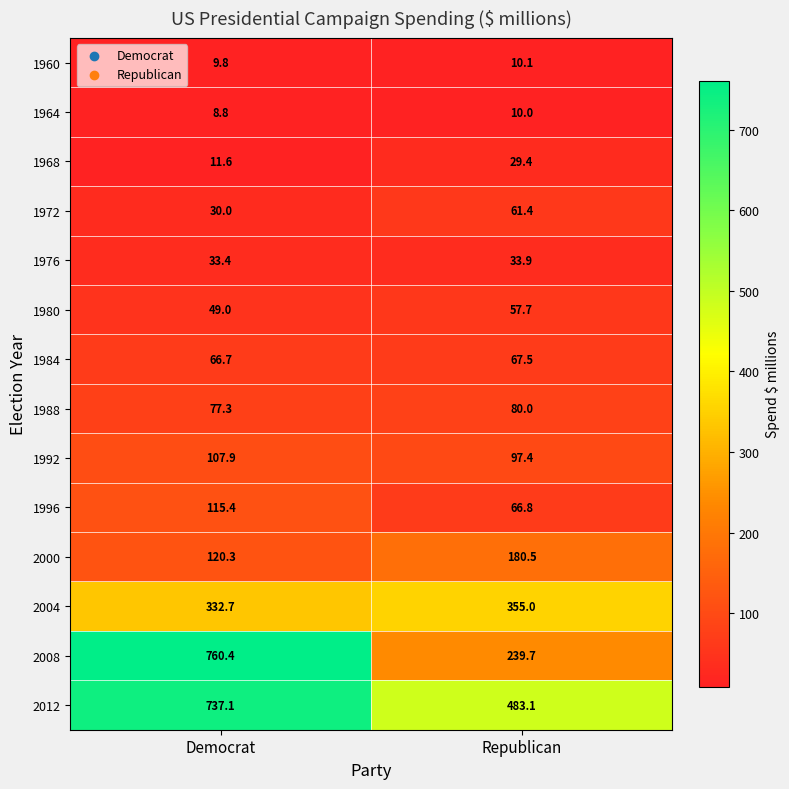

Reading left to right, list all the values displayed in this chart.

1960: Democrat=9.8	Republican=10.1
1964: Democrat=8.8	Republican=10.0
1968: Democrat=11.6	Republican=29.4
1972: Democrat=30.0	Republican=61.4
1976: Democrat=33.4	Republican=33.9
1980: Democrat=49.0	Republican=57.7
1984: Democrat=66.7	Republican=67.5
1988: Democrat=77.3	Republican=80.0
1992: Democrat=107.9	Republican=97.4
1996: Democrat=115.4	Republican=66.8
2000: Democrat=120.3	Republican=180.5
2004: Democrat=332.7	Republican=355.0
2008: Democrat=760.4	Republican=239.7
2012: Democrat=737.1	Republican=483.1